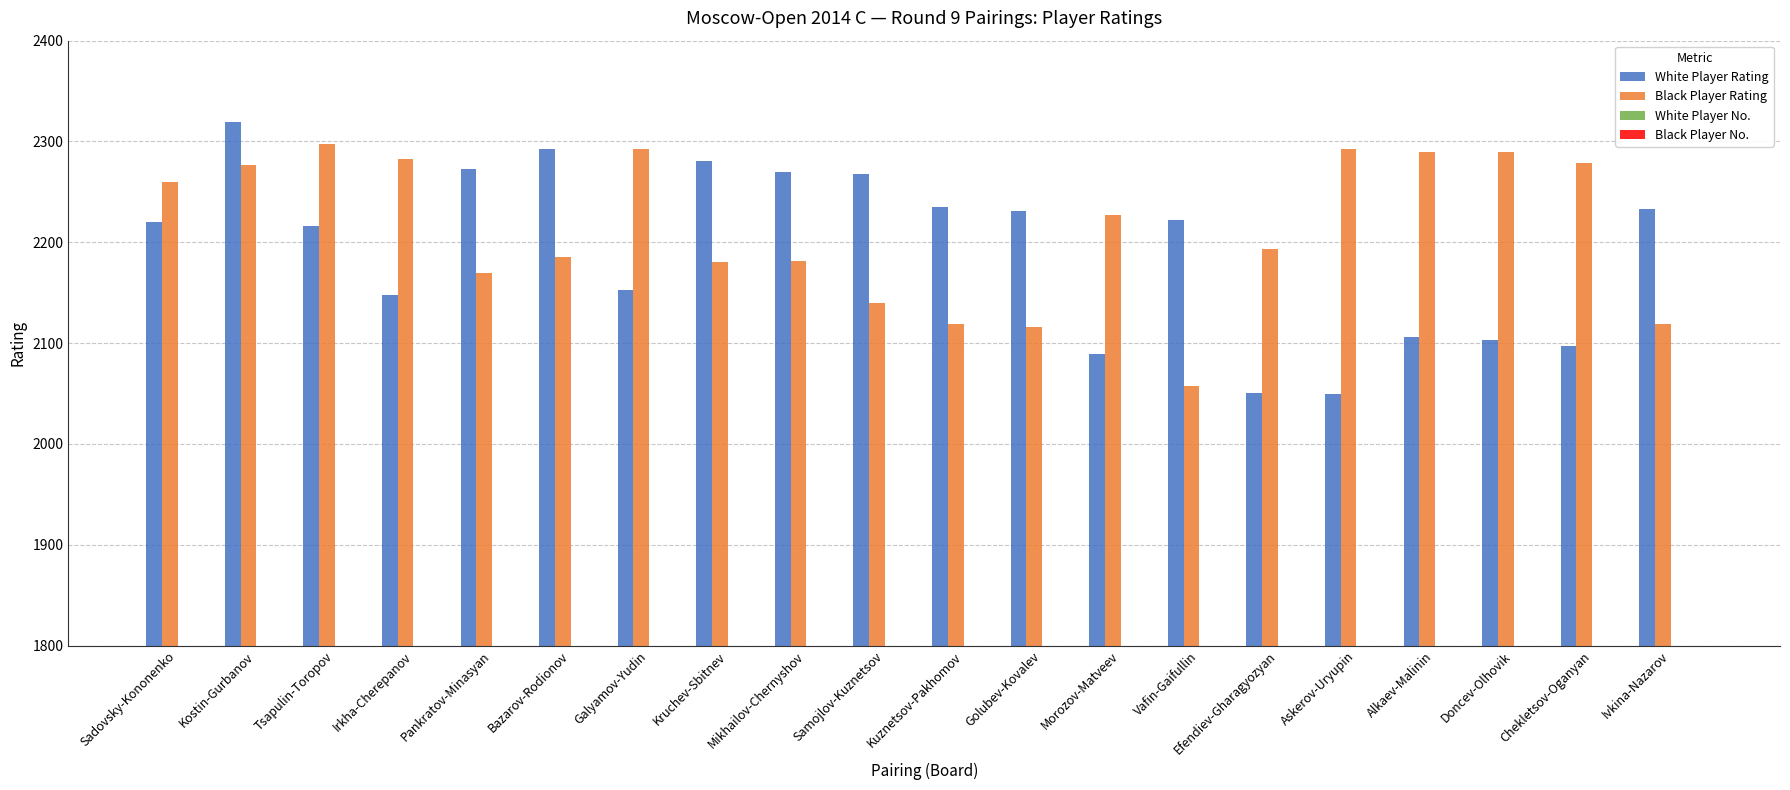

What is the label of the 18th bar from the left?

Doncev-Olhovik